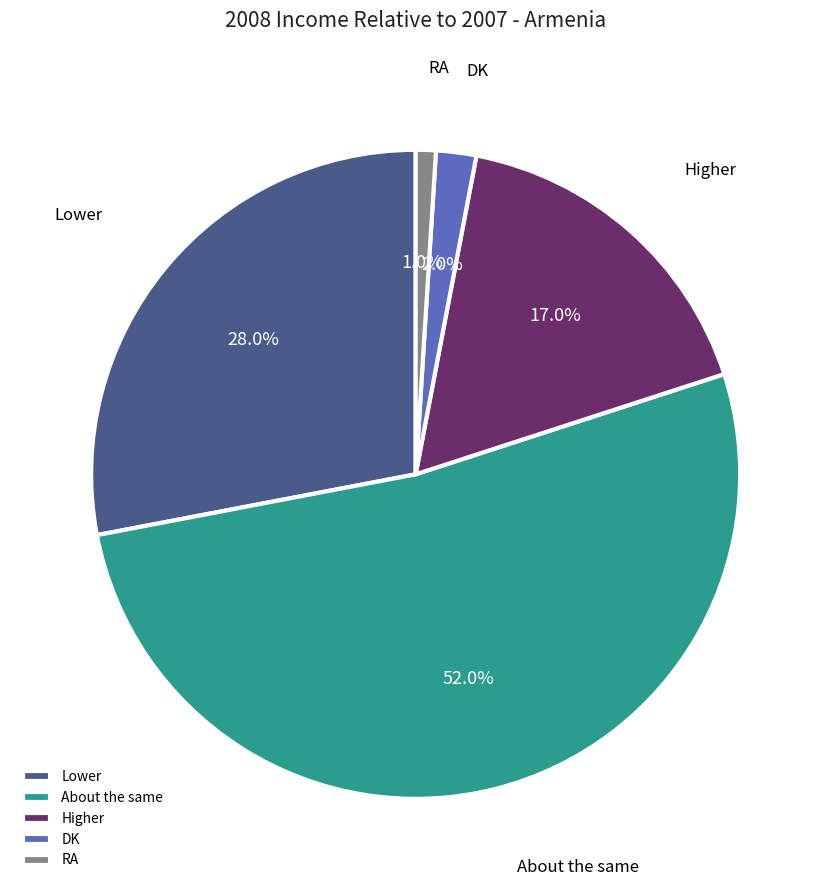

What percentage do Lower and DK together represent?

30.0%